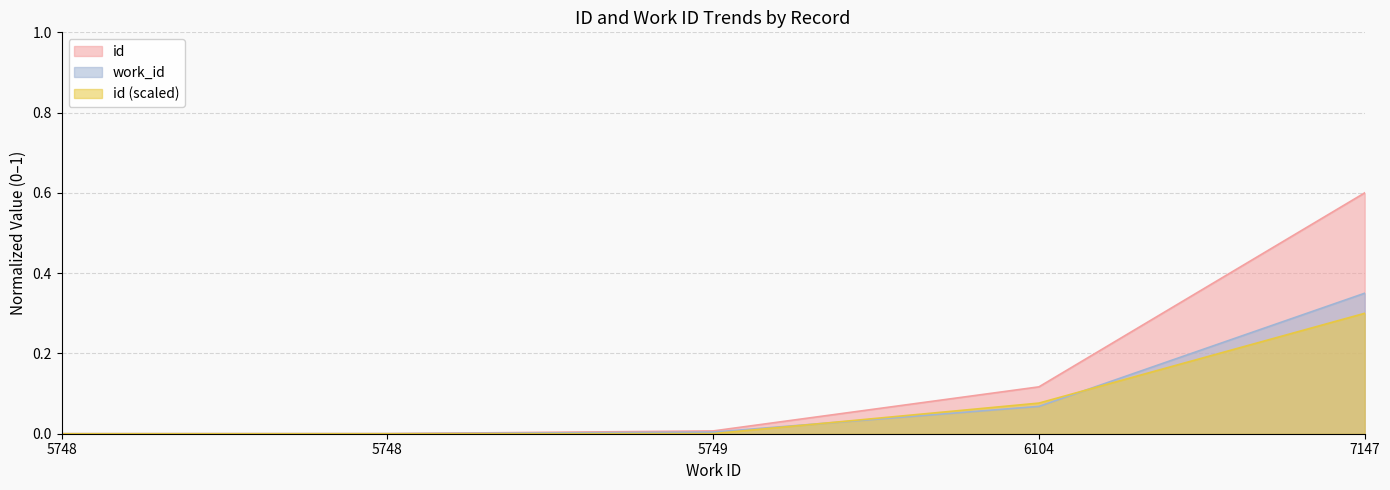

At which label is the value closest to 0?

5748